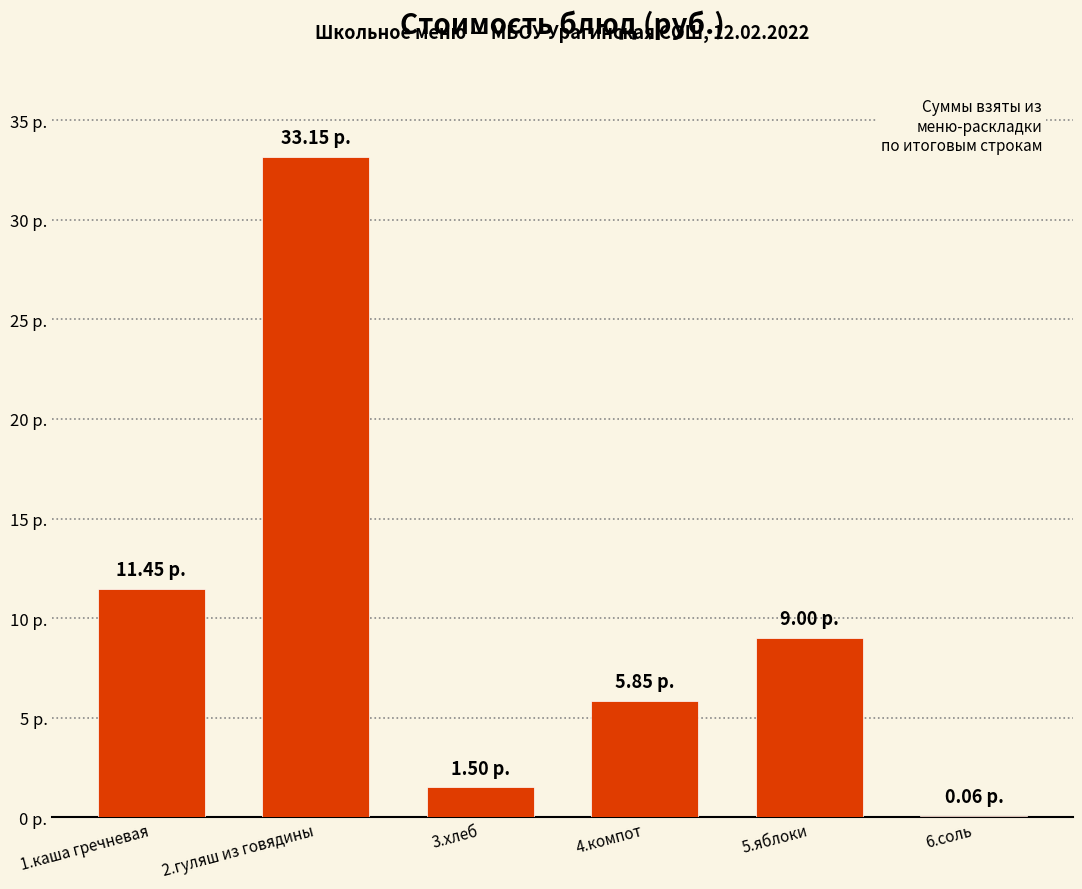

Are the bars horizontal?

No